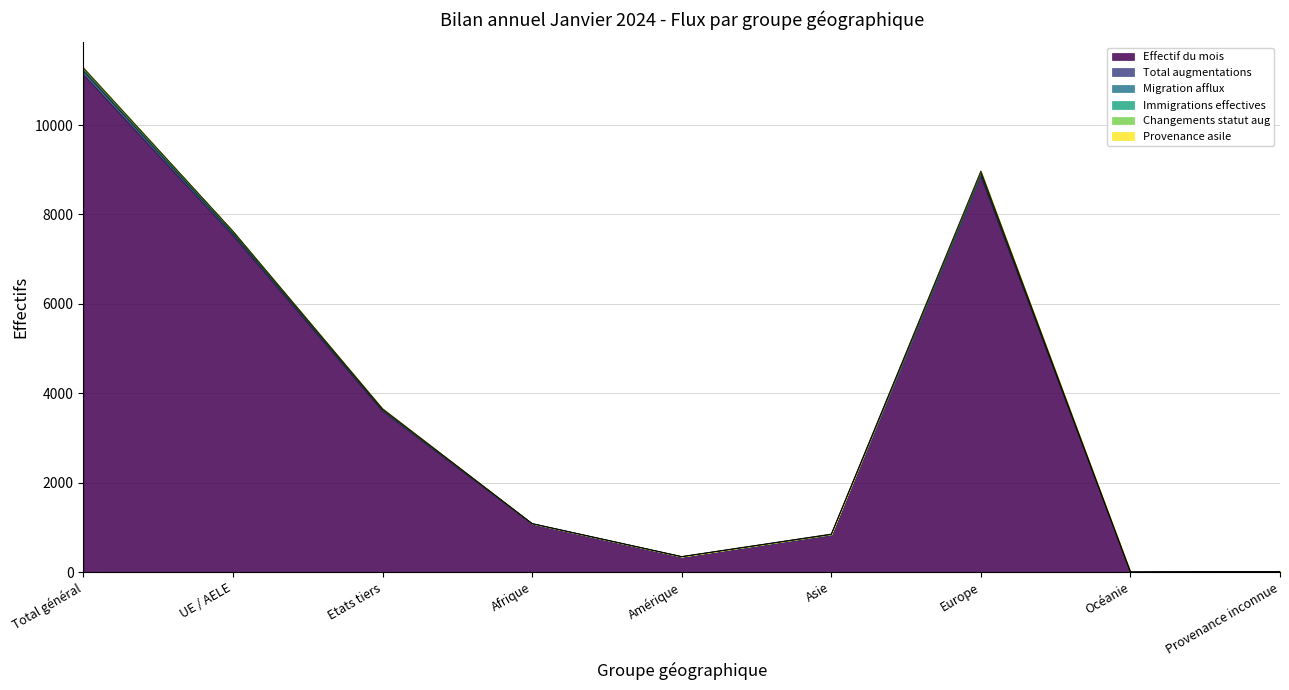

What position from the left is Océanie?

8